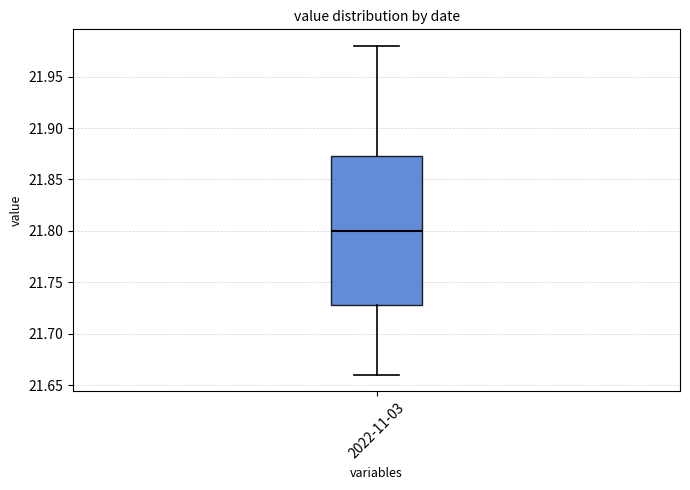

Read this box plot against the y-axis: the position of the median line, the range covered by the box, and the ends of both whiskers. The values are not printed on the chart, so give them approximately, as read against the axis.

median 21.800, box 21.730 to 21.875, whiskers 21.660 to 21.980